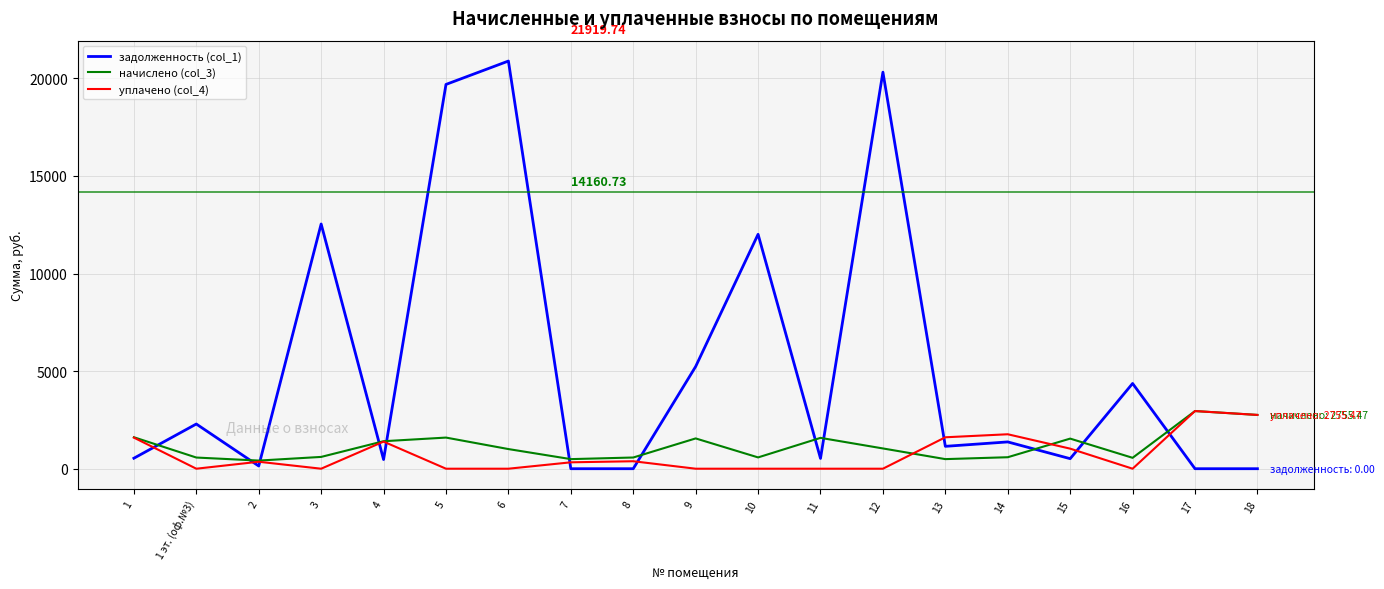

Which series has the widest spread of values?

задолженность (col_1)